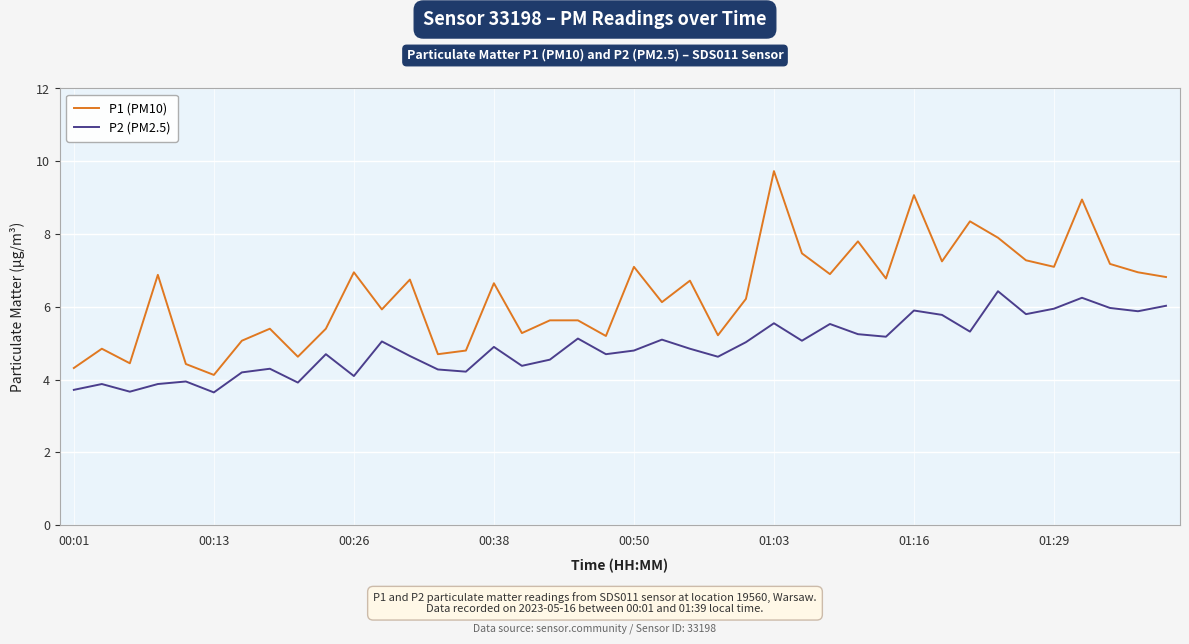

Which series has the largest range (max minus min)?

P1 (PM10)